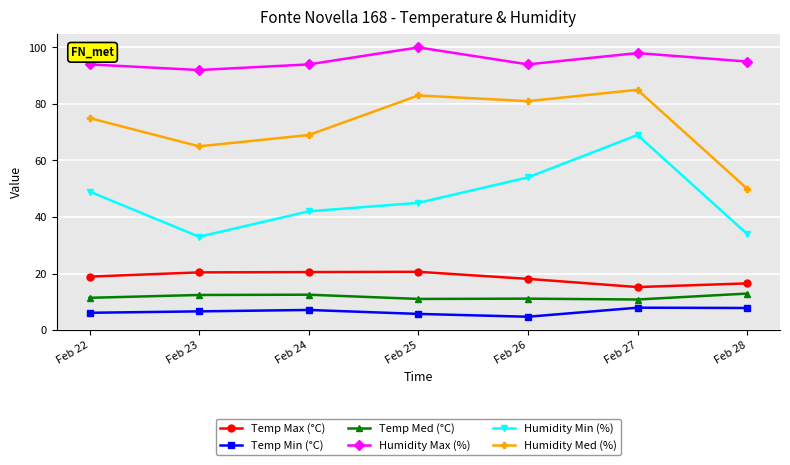

In Humidity Max (%), how many points are lower than both neighbors (excluding endpoints)?

2